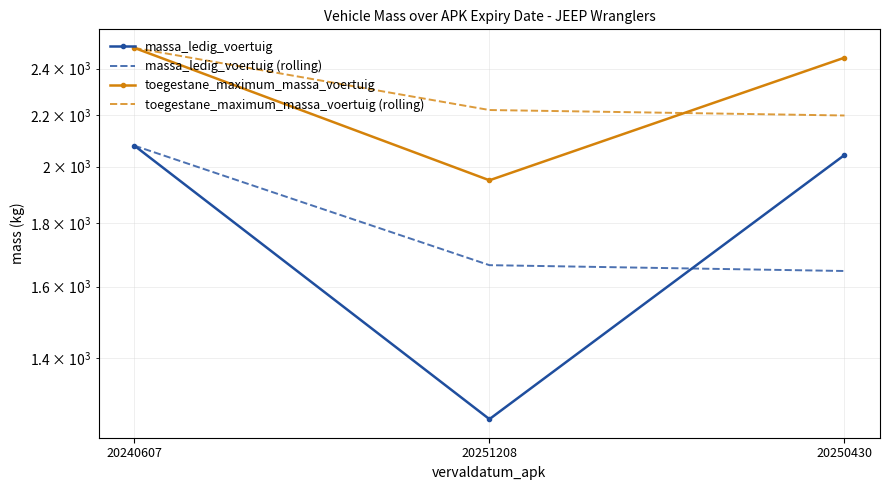

What is the greatest value displayed?

2495.0